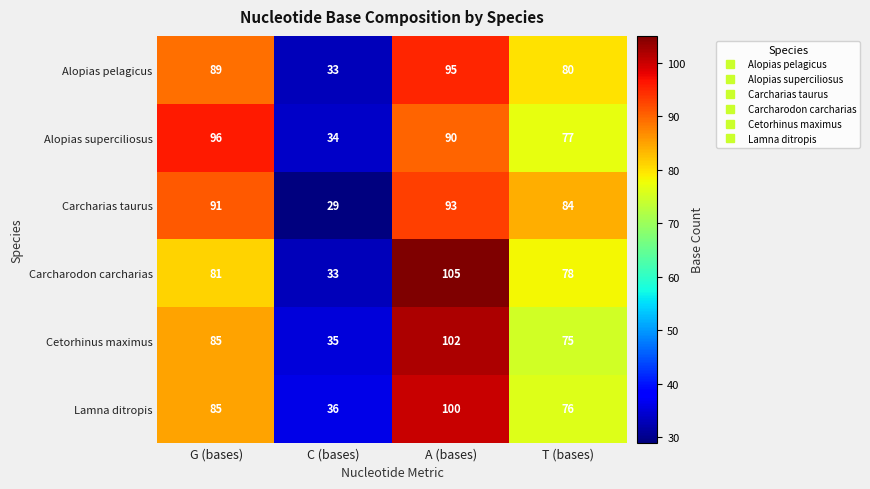

At how many categories does at least one series exceed 101?

1